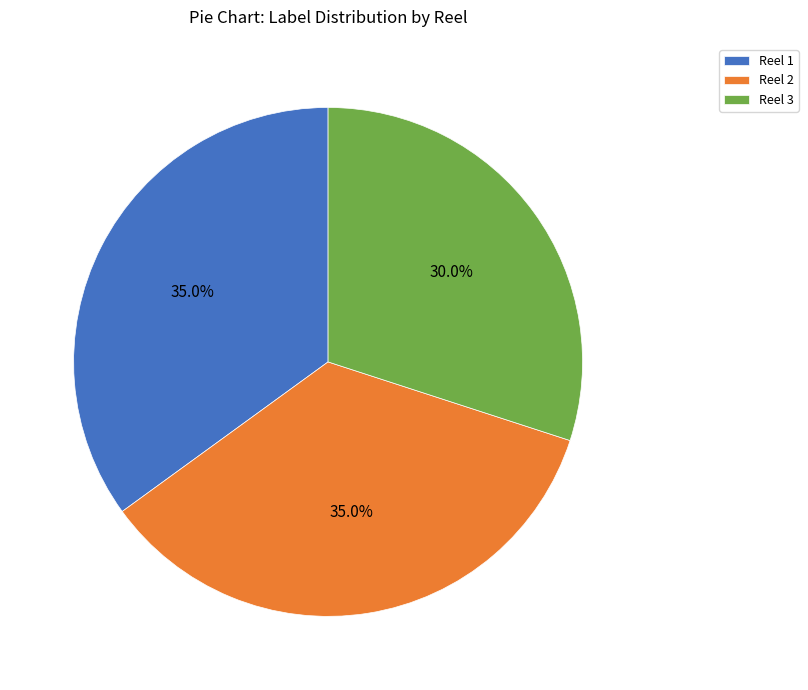

True or false: Reel 1 accounts for 35% of the total.

True